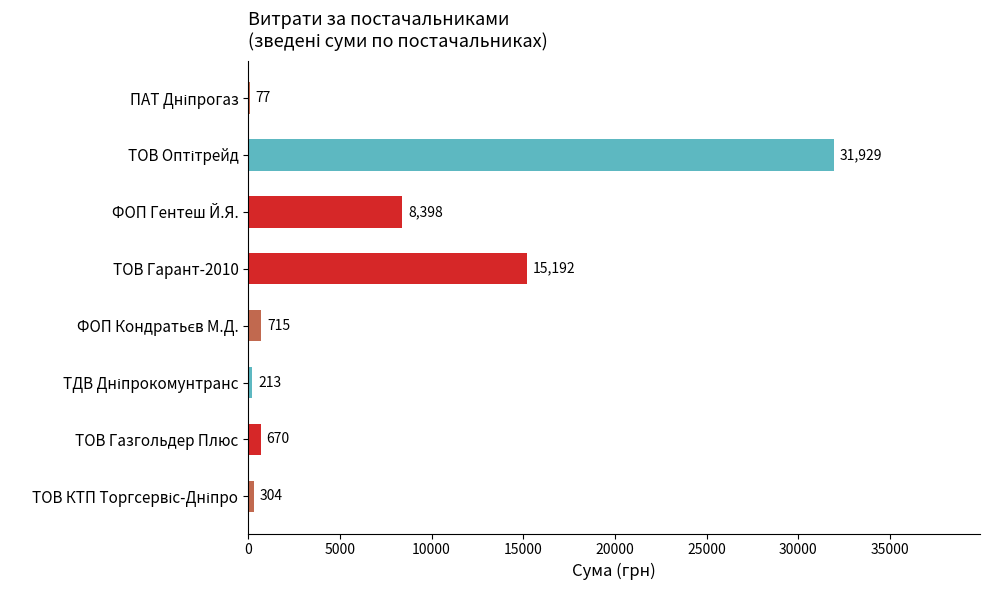

Which has a higher value, ФОП Гентеш Й.Я. or ТОВ Газгольдер Плюс?

ФОП Гентеш Й.Я.